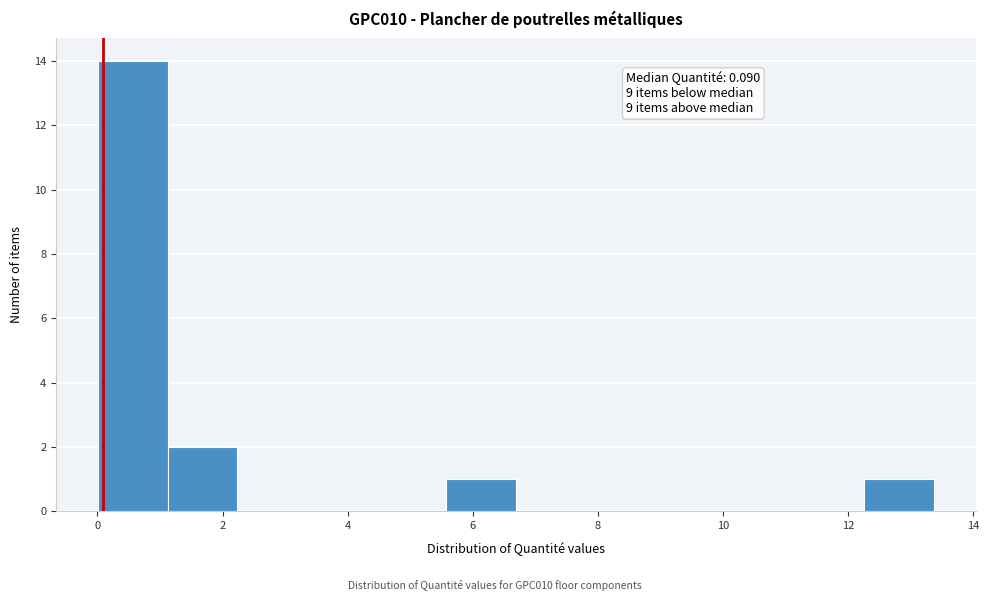

Over which range of the x-axis is the bar tallest?

0.0 to 1.2